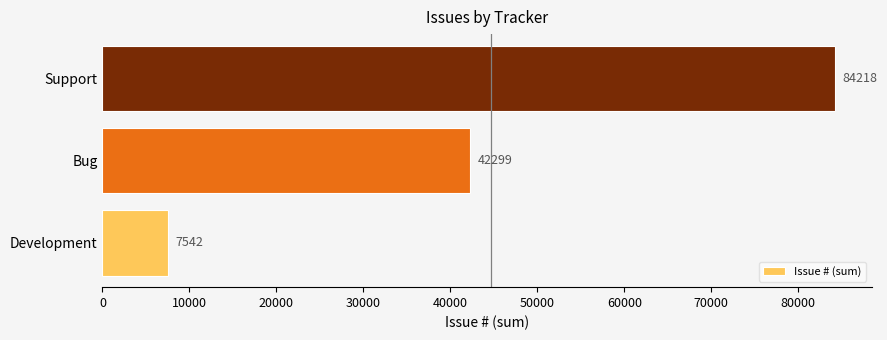

Rank the categories by value from highest to lowest.

Support, Bug, Development